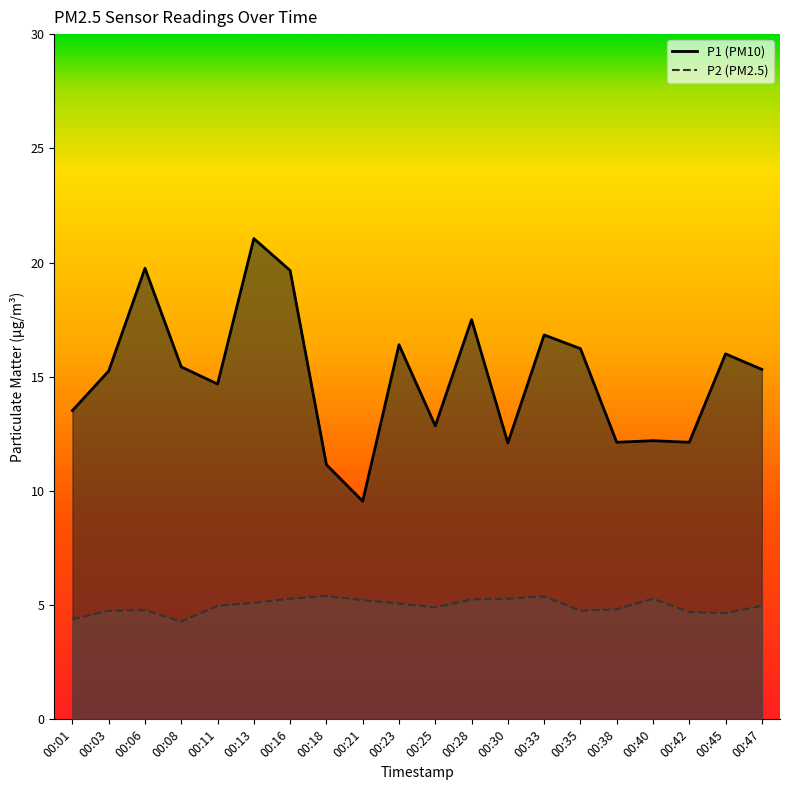

Which label corresponds to the smallest value in the chart?

00:08